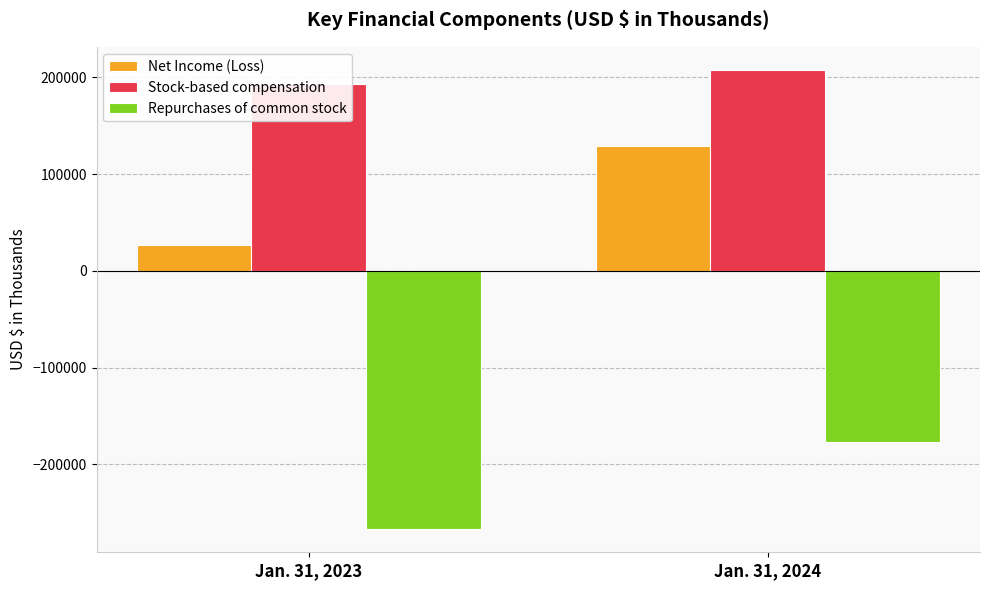

The value of Net Income (Loss) at Jan. 31, 2023 is 40532. True or false?

False